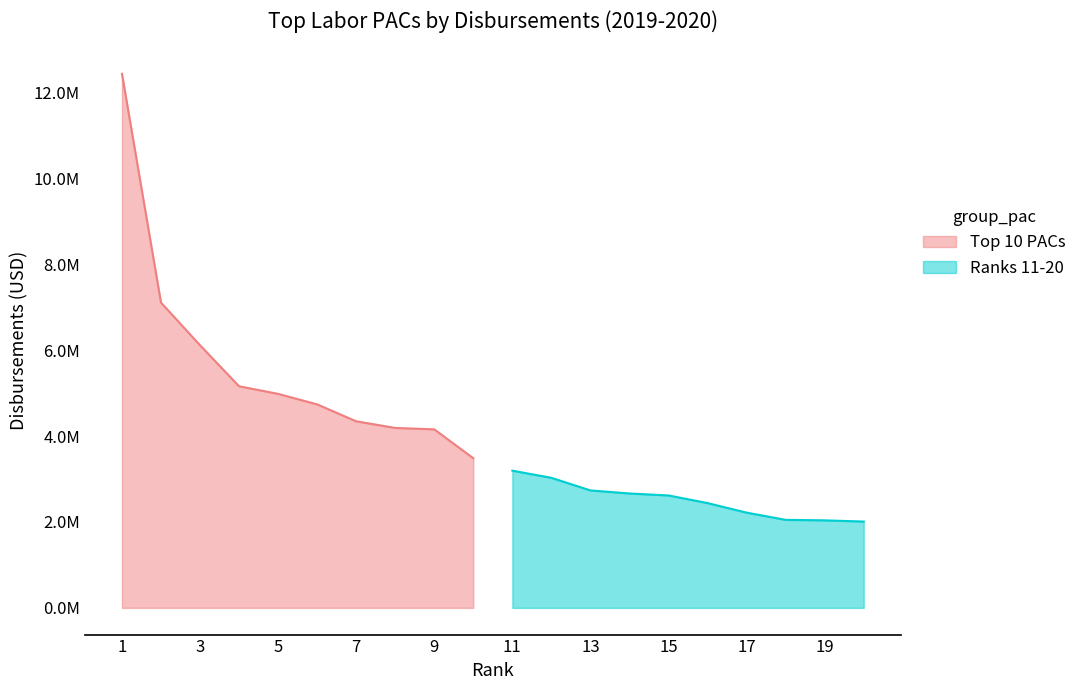

True or false: Ranks 11-20 and Top 10 PACs intersect in this chart.

False